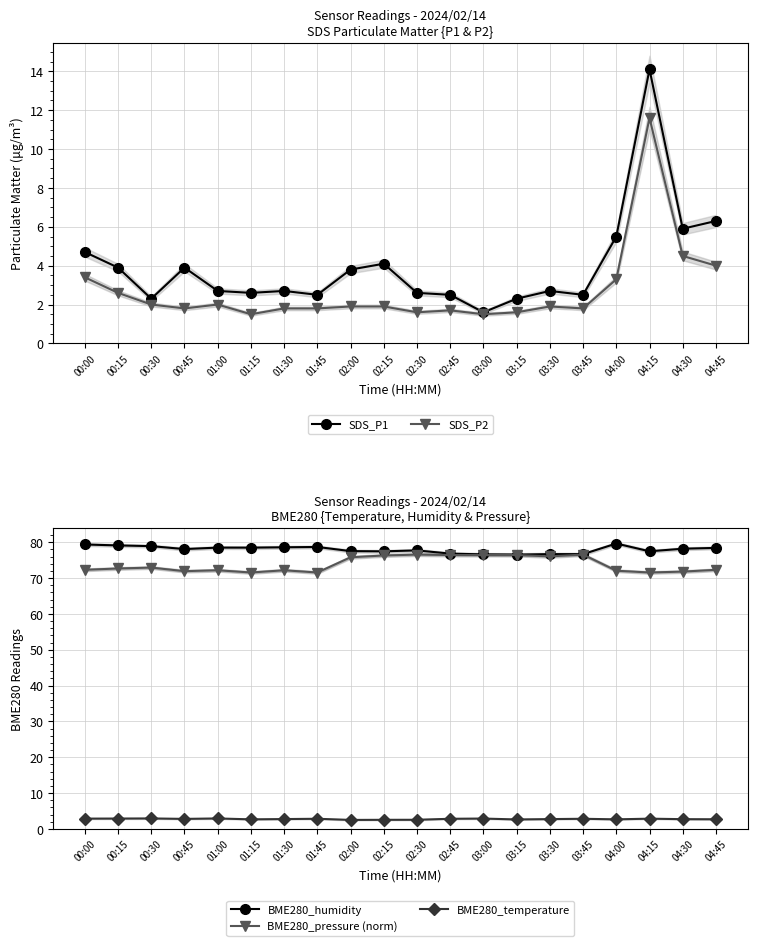

Between 02:45 and 04:45, which series saw the biggest shift?

BME280_pressure (norm)